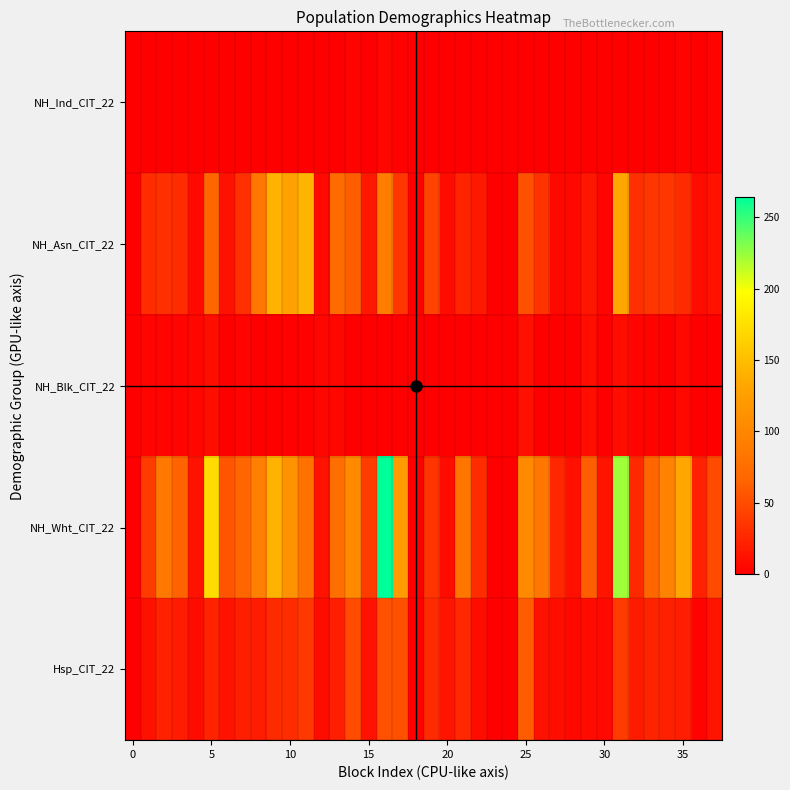

Count the number of data series in this chart.

5